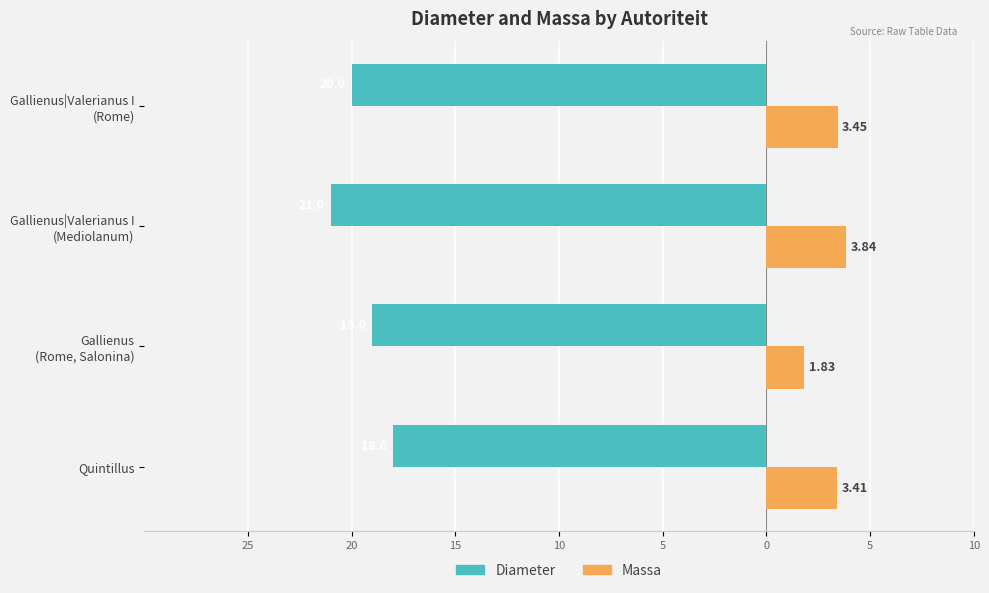

What are all the series names shown in the legend?

Diameter, Massa